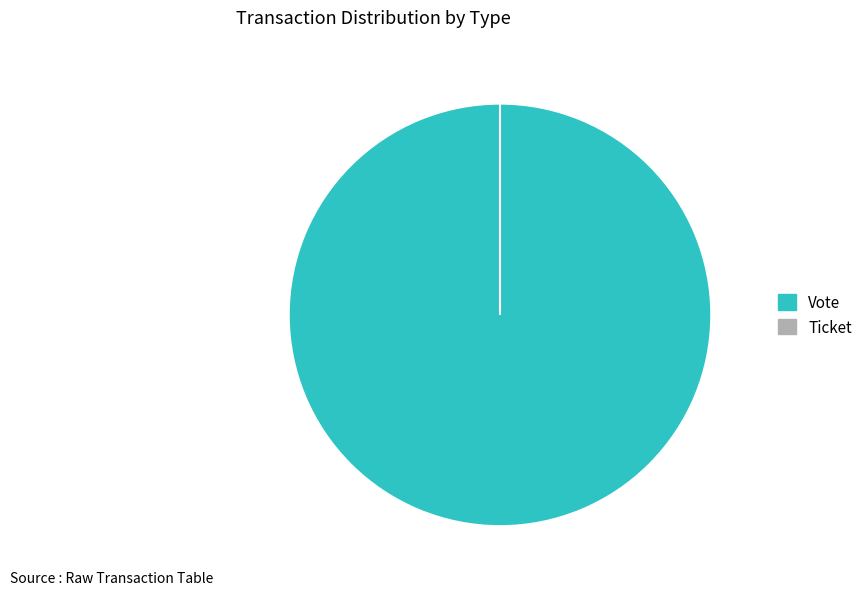

Rank the categories by value from lowest to highest.

Ticket, Vote